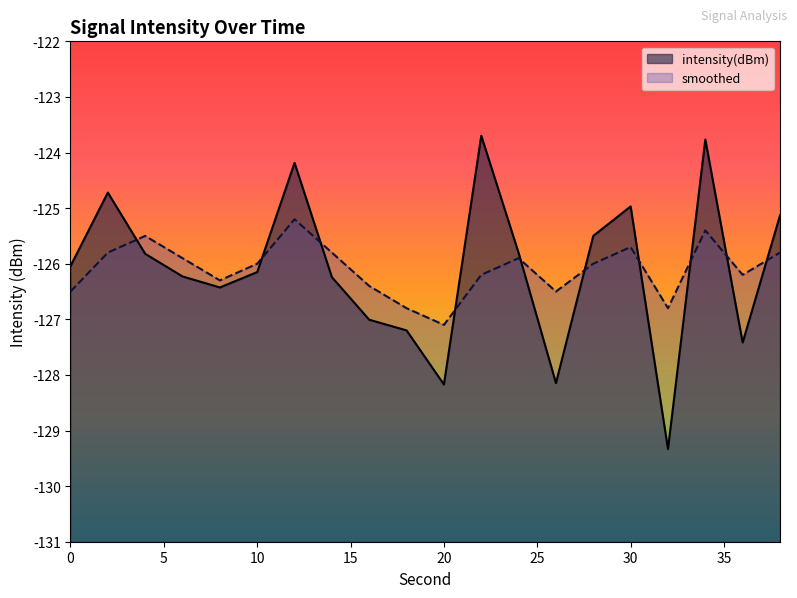

In intensity(dBm), how many points are higher than both neighbors (excluding endpoints)?

5